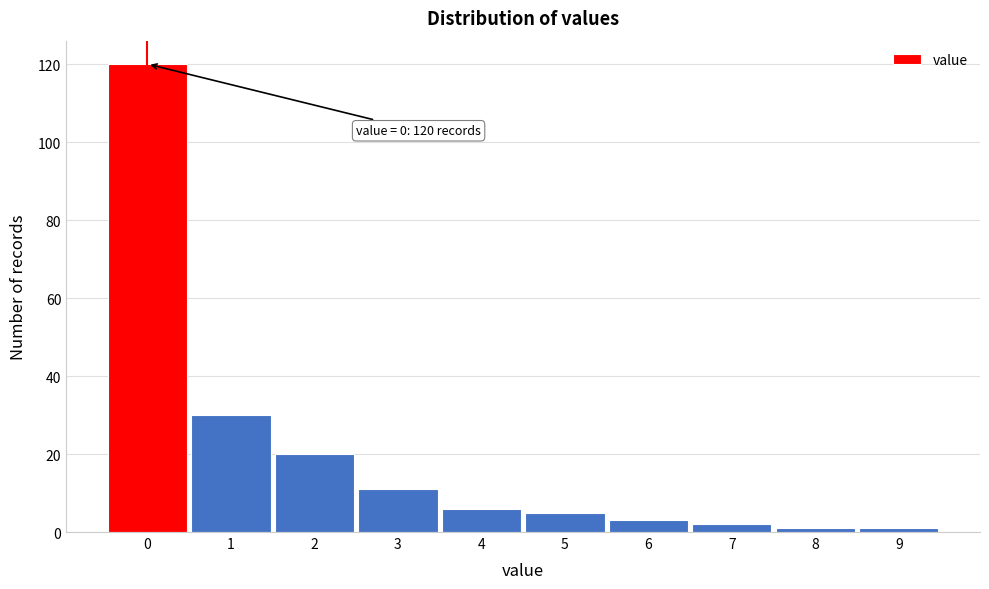

Reading right to left, extract all data points from this chart.

9=1	8=1	7=2	6=3	5=5	4=6	3=11	2=20	1=30	0=120